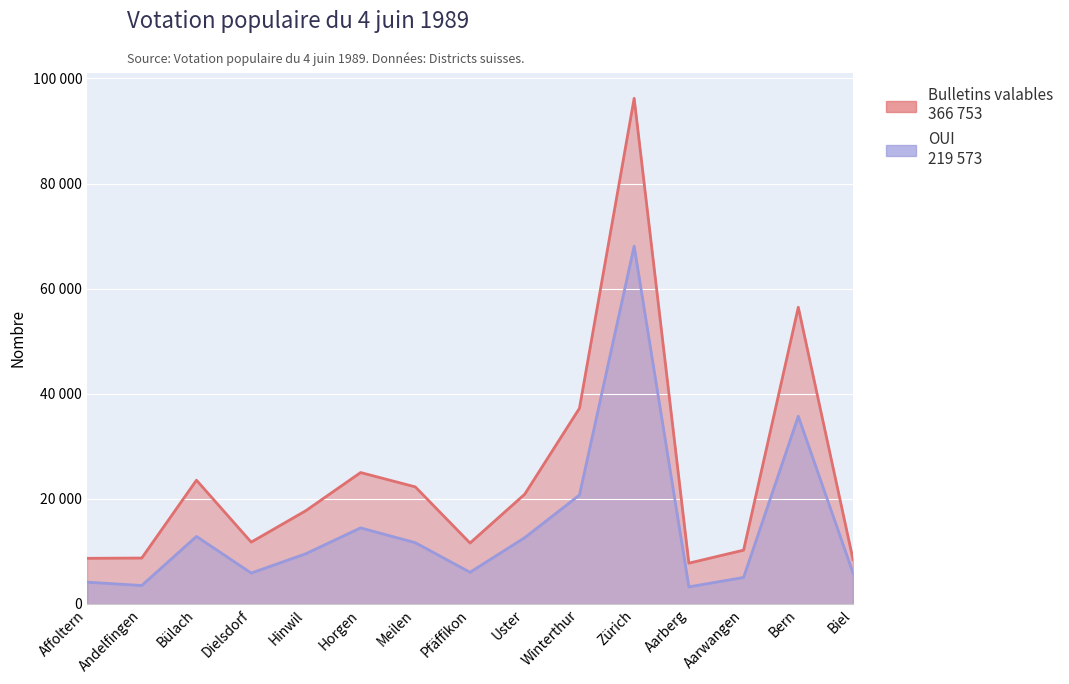

True or false: OUI has more than 2 points higher than both neighbors.

True